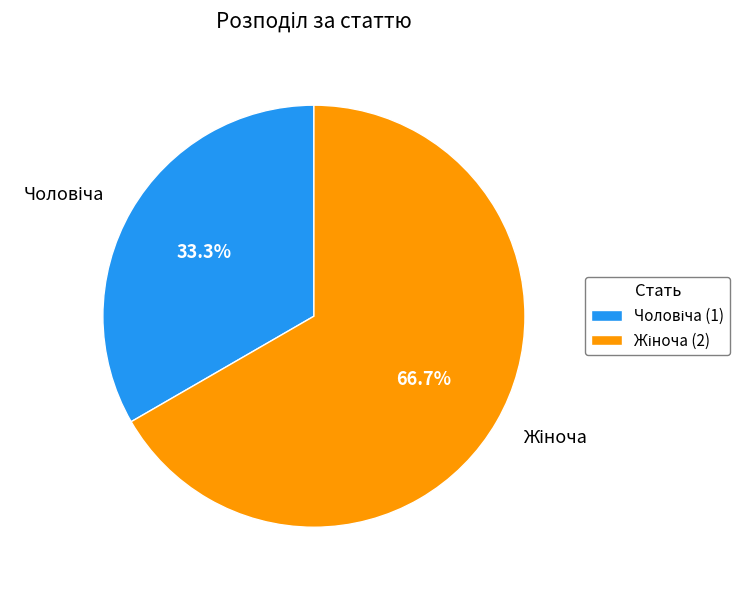

Is there a majority slice in this chart?

Yes